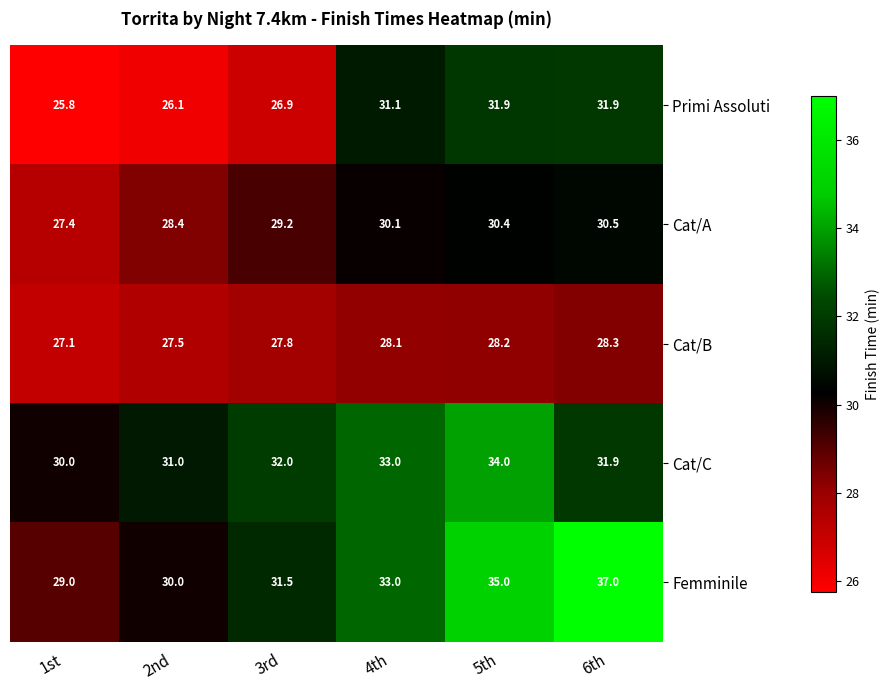

Which series has the widest spread of values?

Femminile